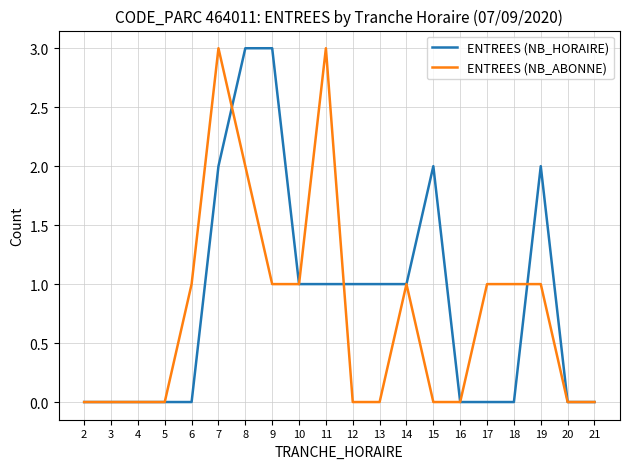

Is it true that ENTREES (NB_ABONNE) equals 0 at 21?

True